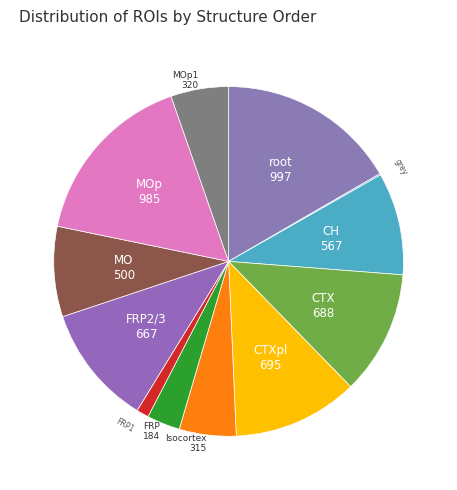

Is it true that MO is 8% of the pie?

True